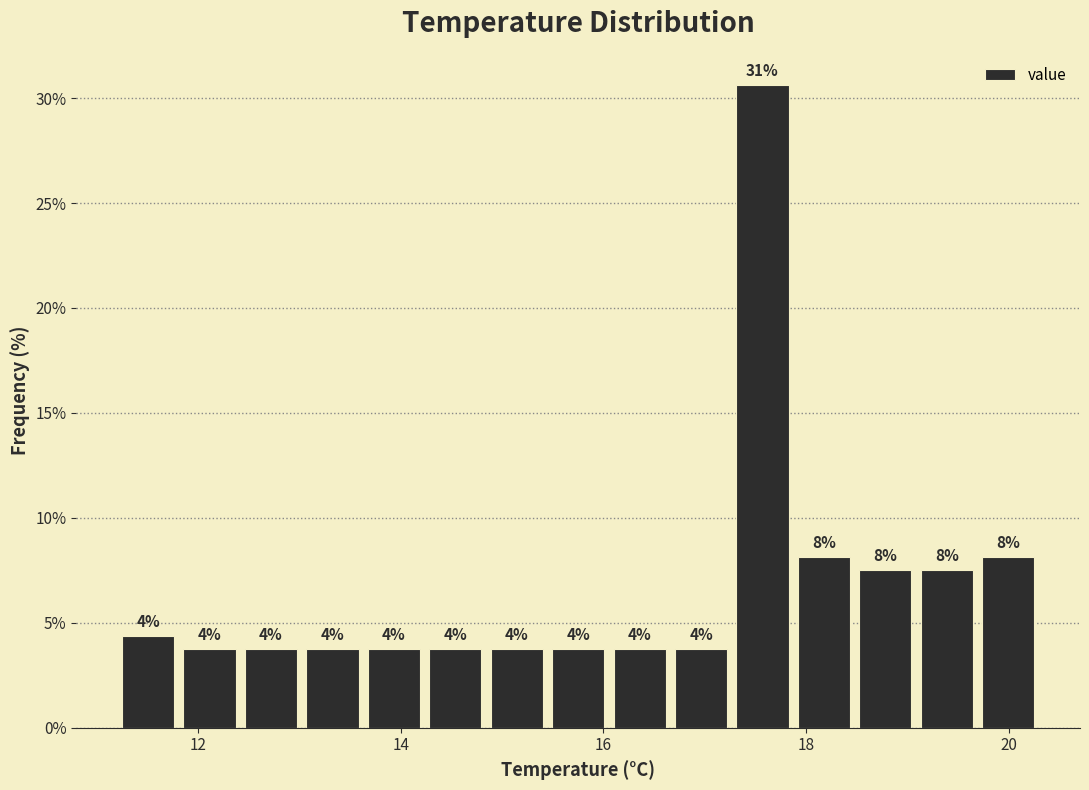

Around what value on the x-axis is the tallest bar? Give the approximate position of its centre, as read against the axis.

17.6